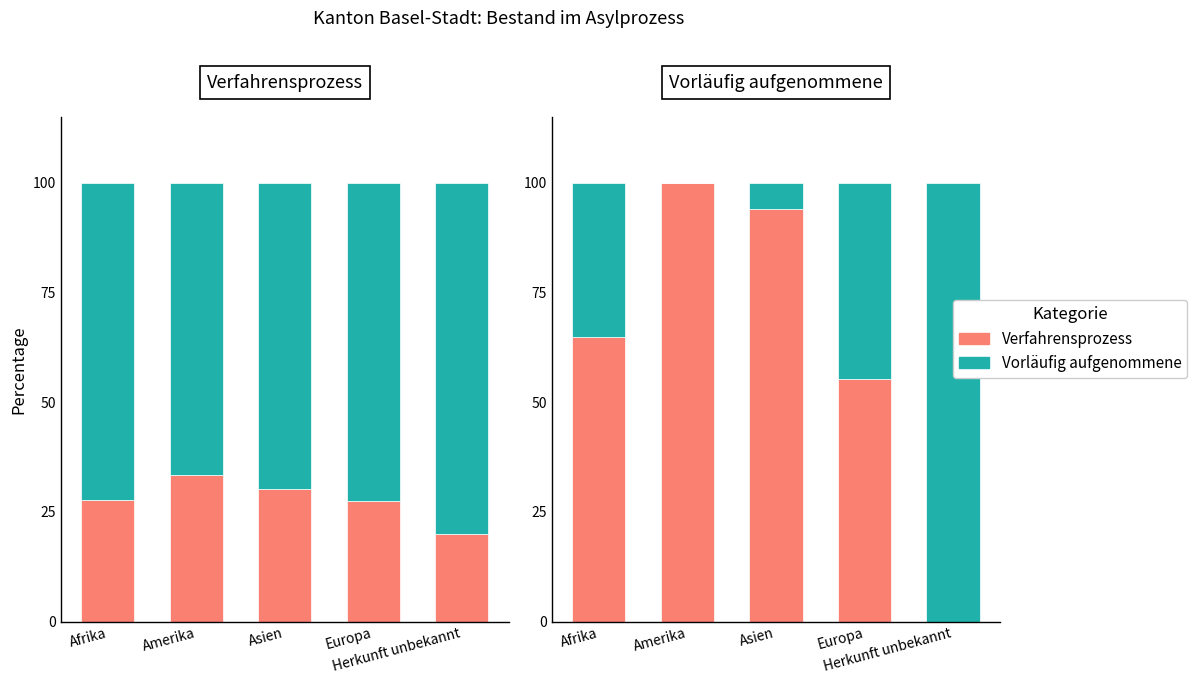

Which series has the largest range (max minus min)?

Vorläufig aufgenommene